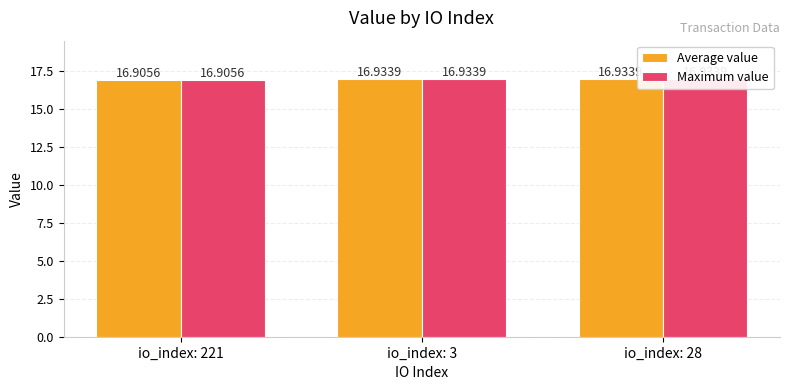

List the labels in order of Average value value, largest first.

io_index: 3, io_index: 28, io_index: 221